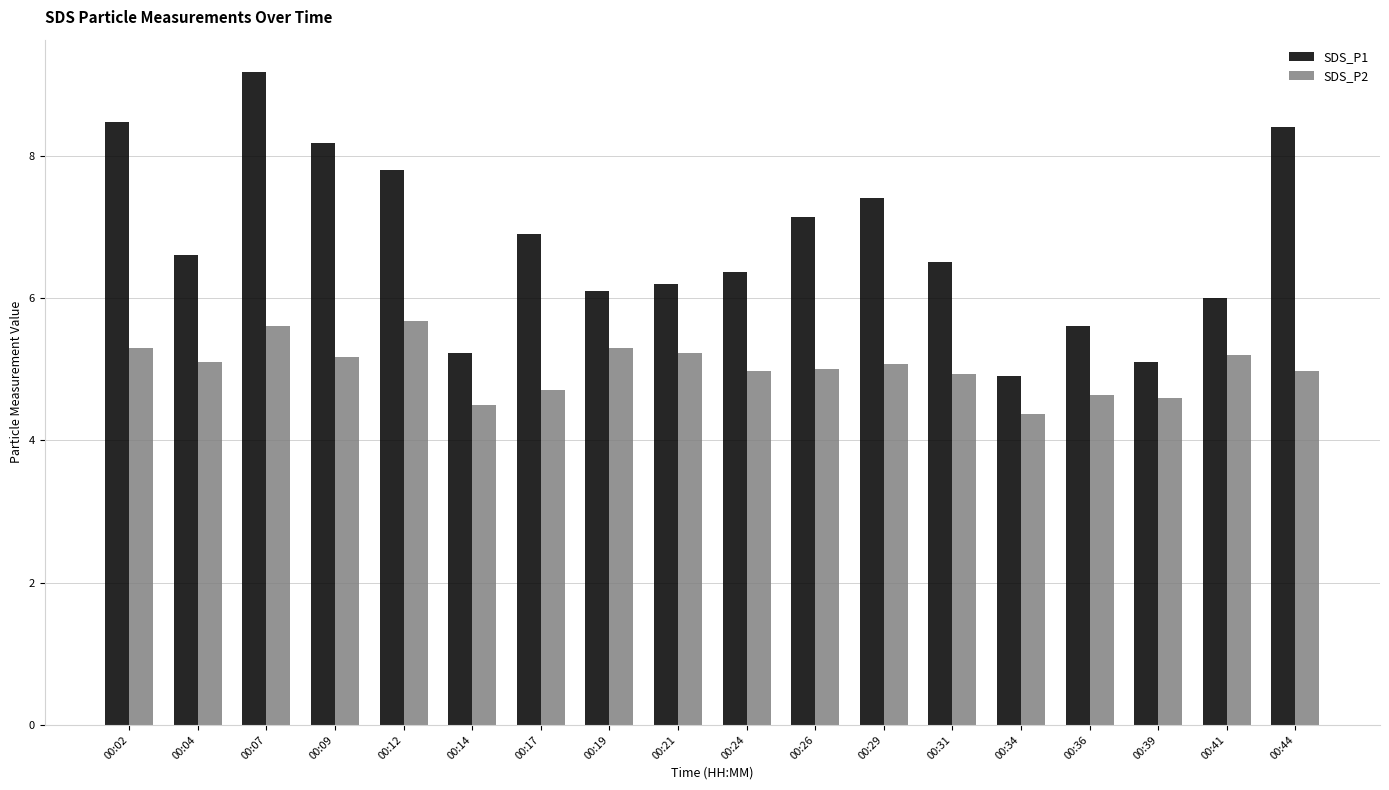

Which series changed the most between 00:34 and 00:36?

SDS_P1